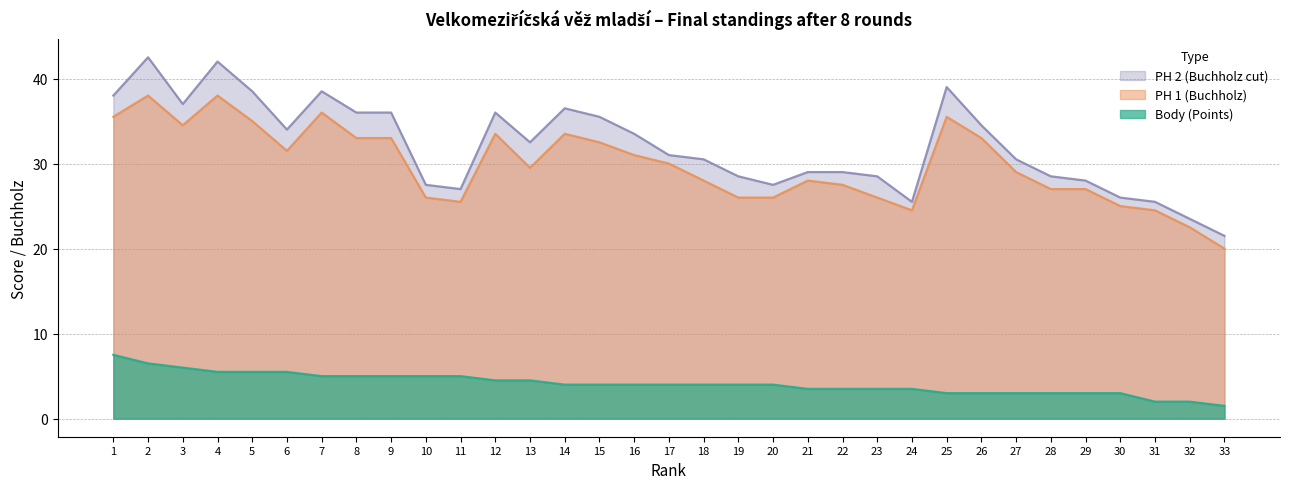

How many distinct data groups are displayed?

3